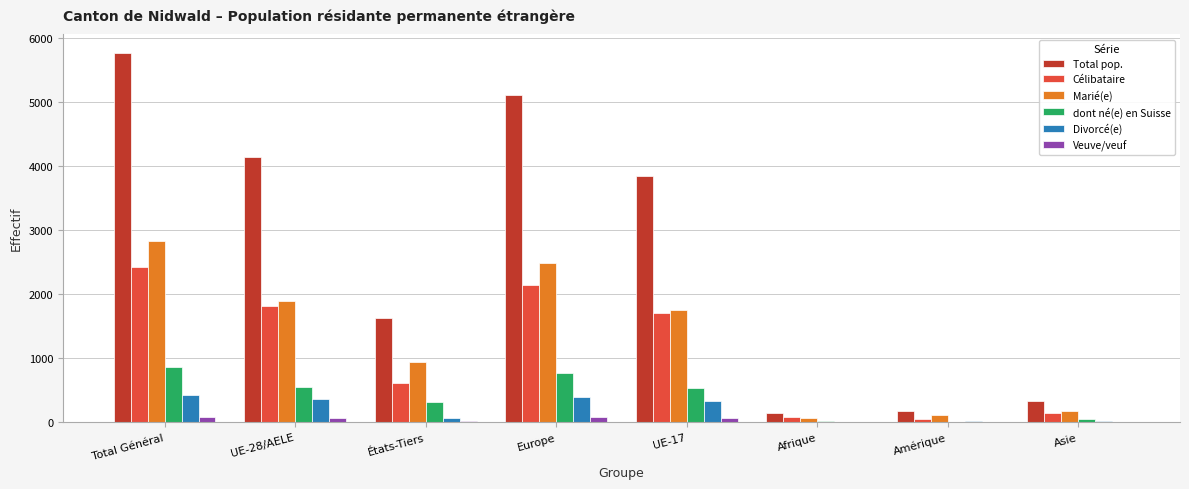

The value of Total pop. at Europe is 5109. True or false?

True